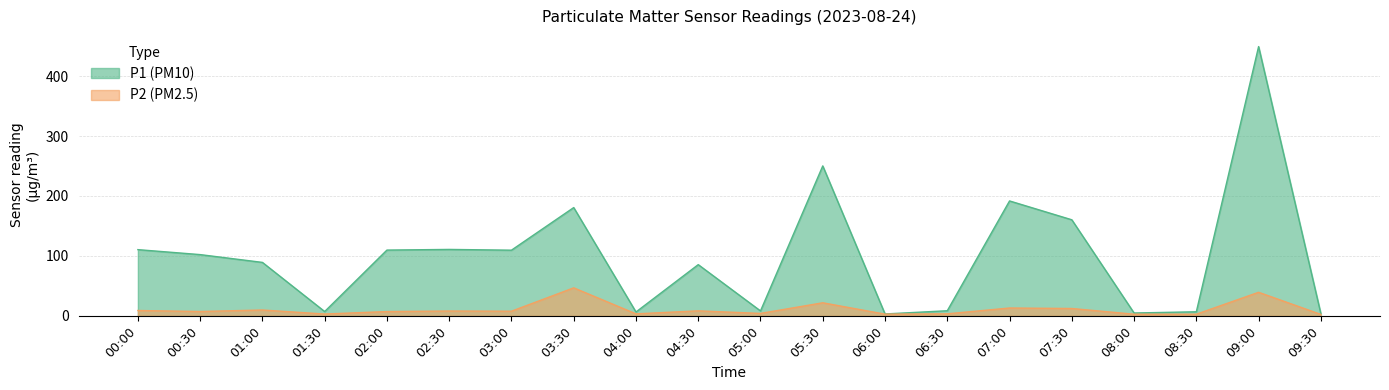

What is the difference between the second highest and minimum values in the P1 series?

246.9